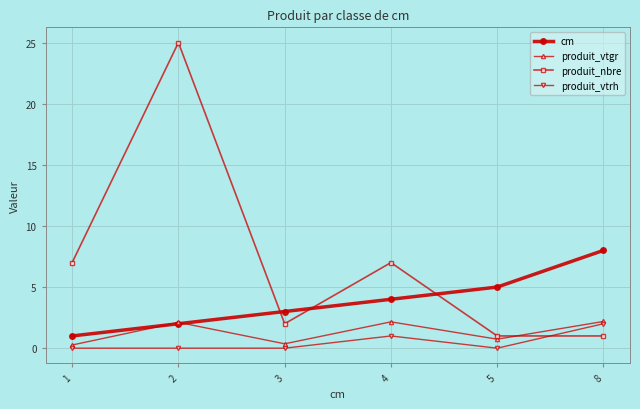

What is the sum of all produit_nbre values?

43.0